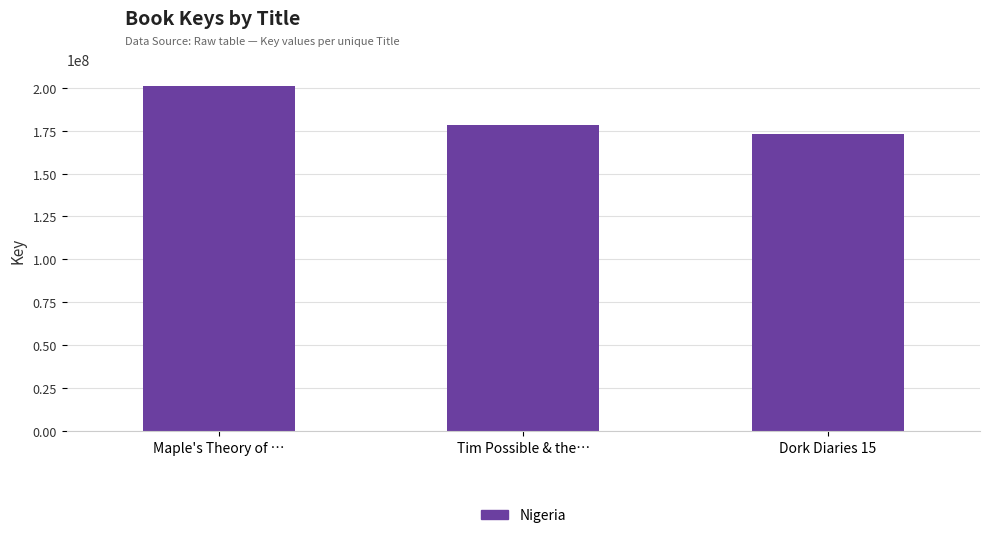

Reading left to right, extract all data points from this chart.

Maple's Theory of …=200820109	Tim Possible & the…=178090662	Dork Diaries 15=172894096